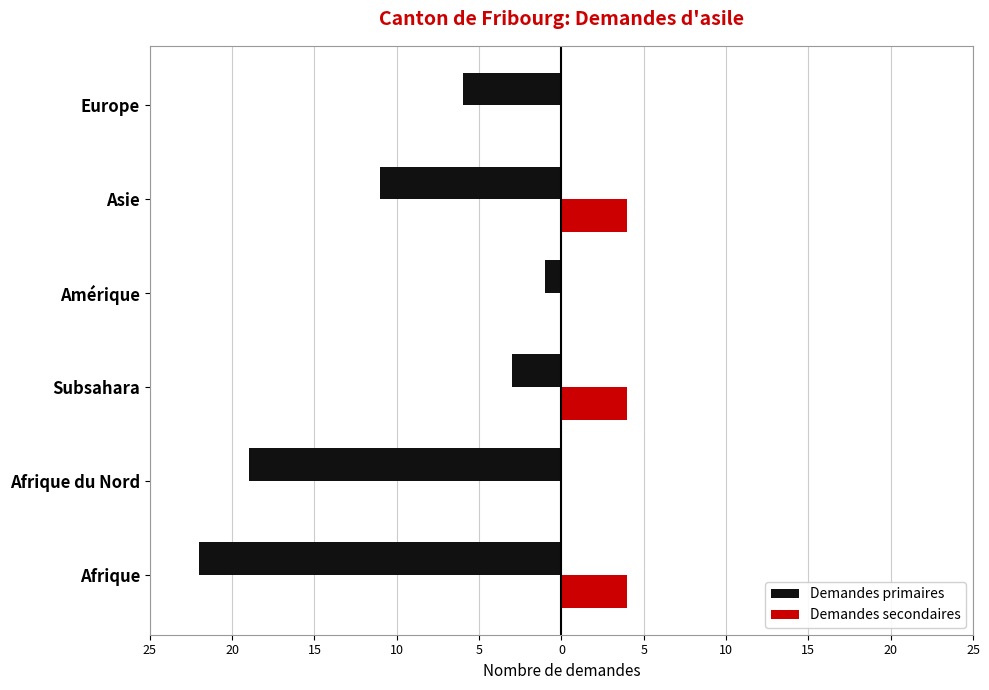

What are all the series names shown in the legend?

Demandes primaires, Demandes secondaires